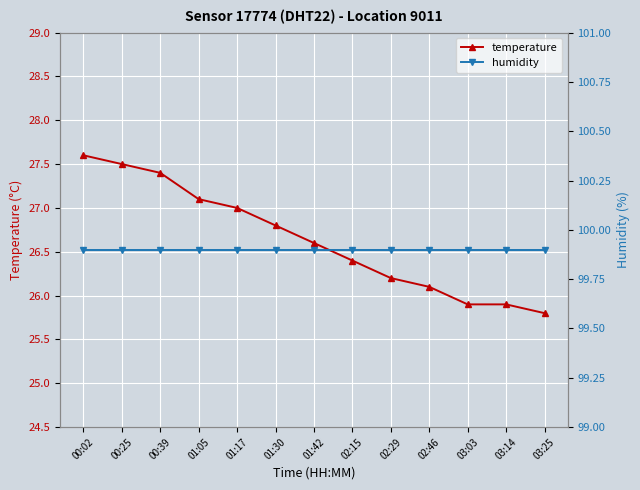

List the series in order of their overall mean, highest first.

humidity, temperature